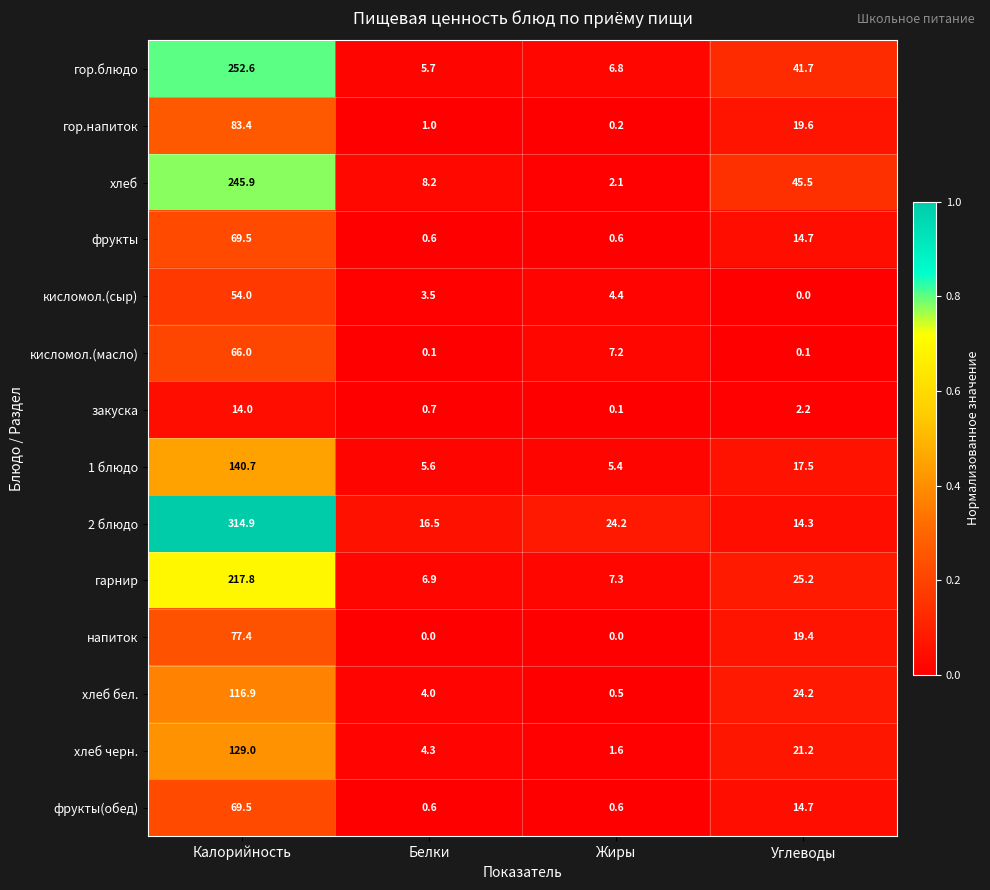

What is the average value of the хлеб бел. series?

36.4